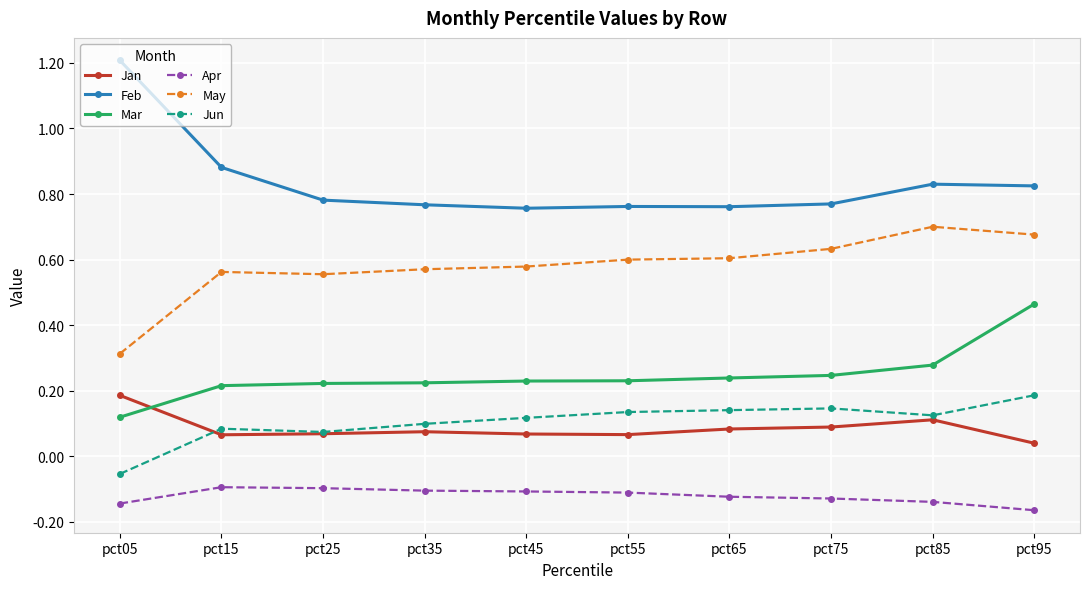

How many Mar values are between 0 and 1?

10